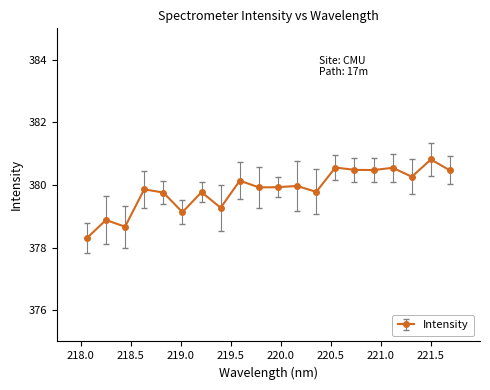

What is the minimum value shown in the chart?

378.3